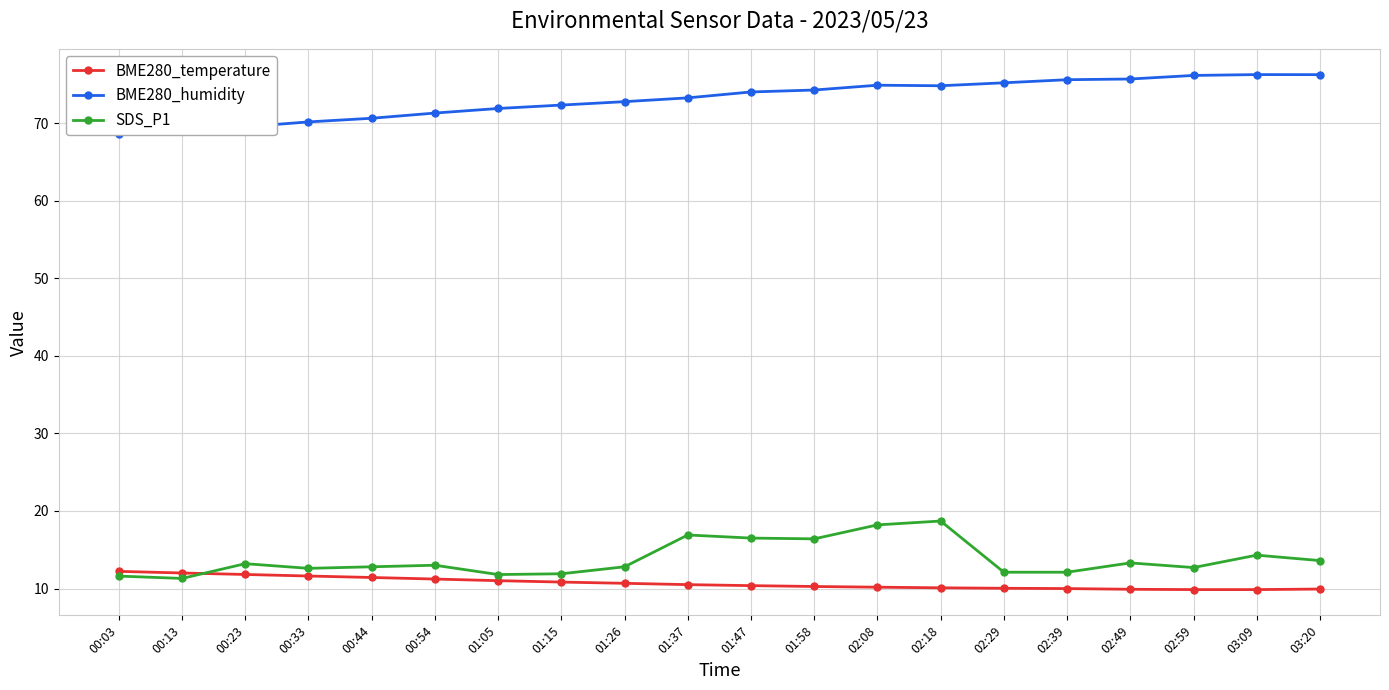

The BME280_humidity series shows 43.1 at 03:09. True or false?

False